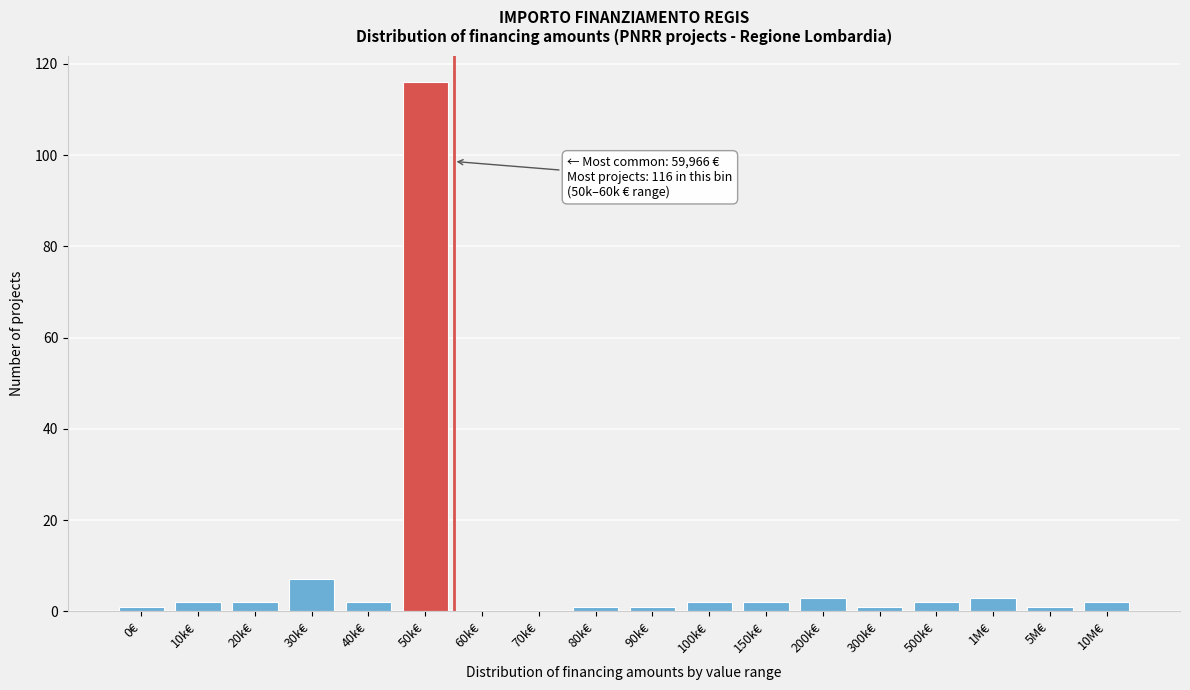

Reading left to right, extract all data points from this chart.

0€=1	10k€=2	20k€=2	30k€=7	40k€=2	50k€=116	60k€=0	70k€=0	80k€=1	90k€=1	100k€=2	150k€=2	200k€=3	300k€=1	500k€=2	1M€=3	5M€=1	10M€=2